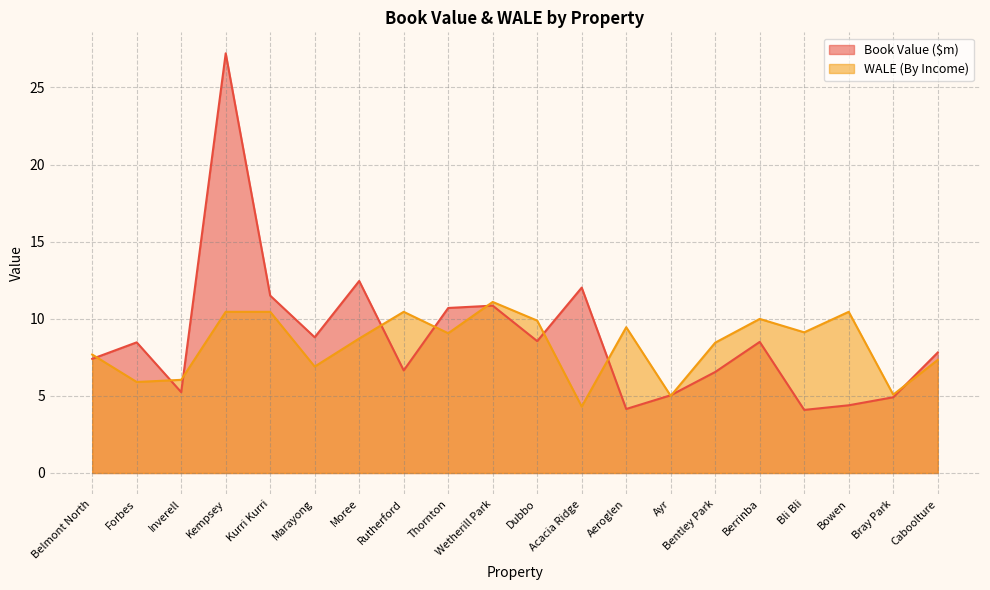

Which category has the lowest value in the Book Value ($m) series?

Bli Bli